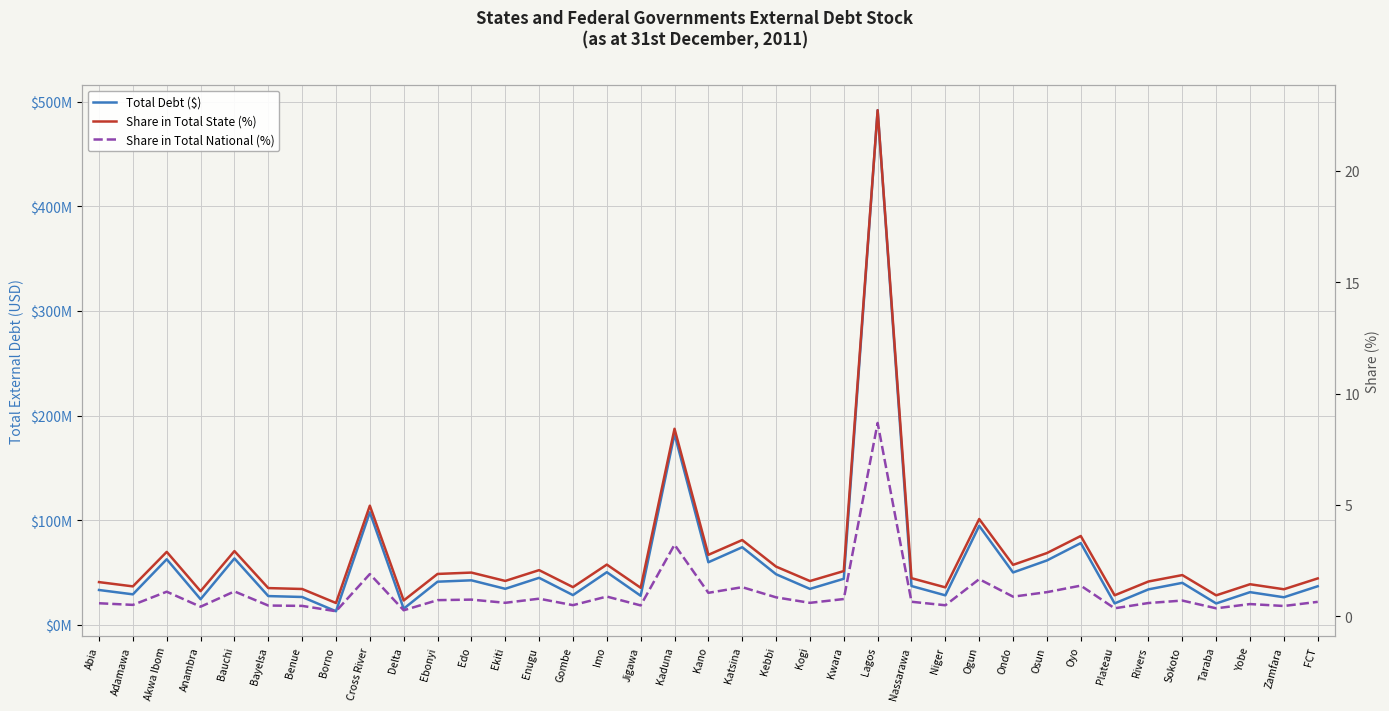

What are all the series names shown in the legend?

Total Debt ($), Share in Total State (%), Share in Total National (%)